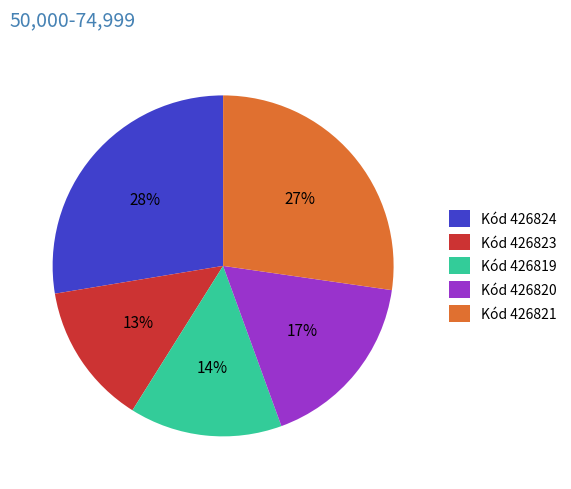

To the nearest percent, what percentage of the pie is Kód 426823?

13%